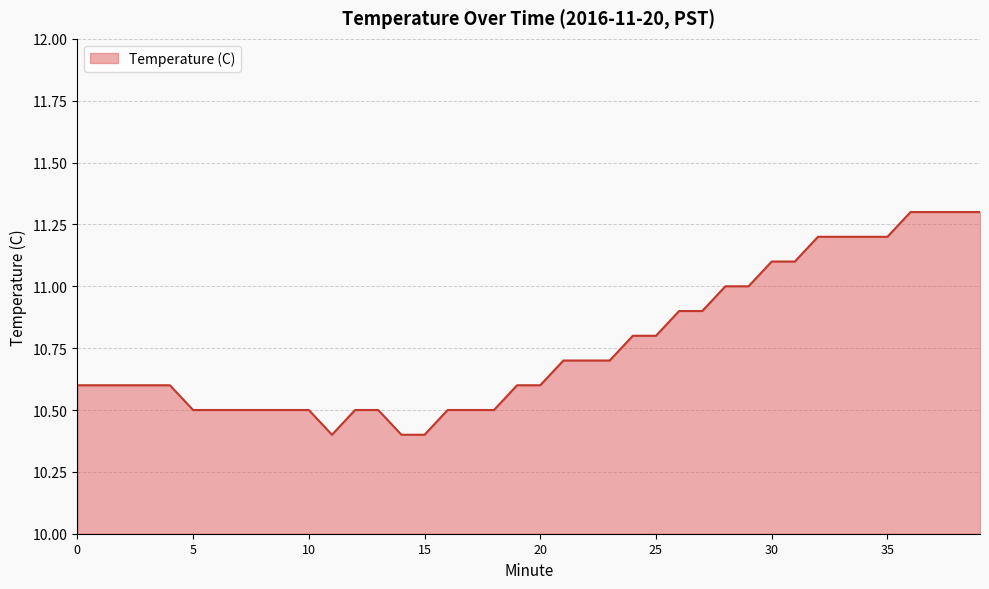

What is the smallest value displayed?

10.4